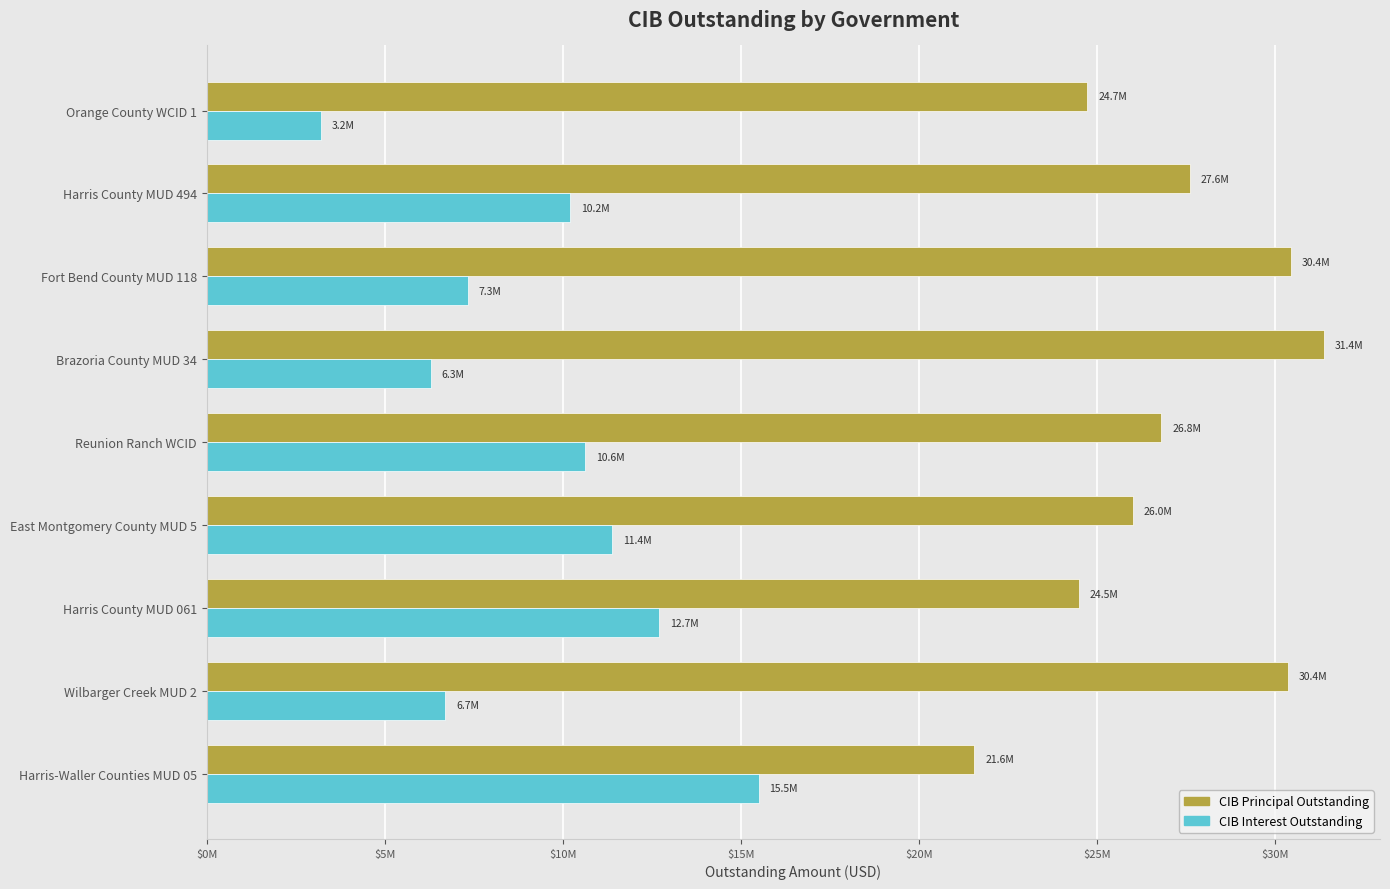

At which label is CIB Interest Outstanding closest to 9362558?

Harris County MUD 494